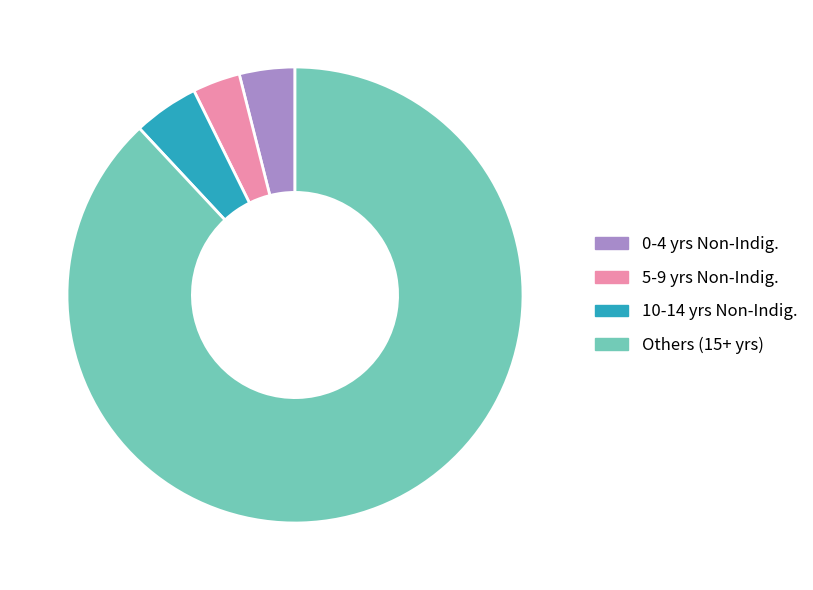

How many segments does this pie chart have?

4